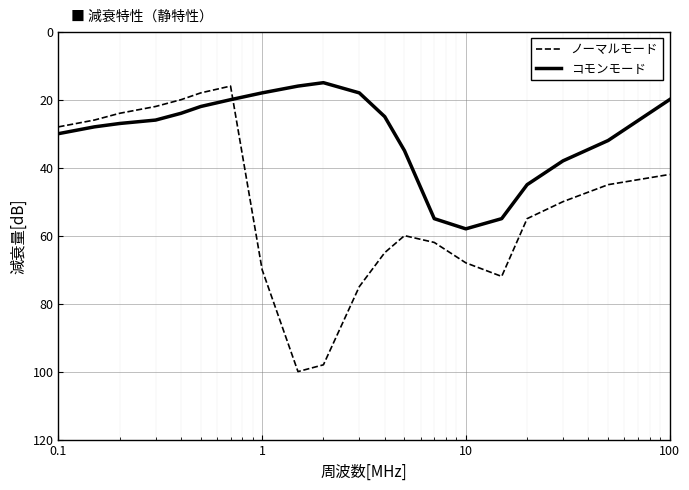

What is the maximum value for ノーマルモード?

100